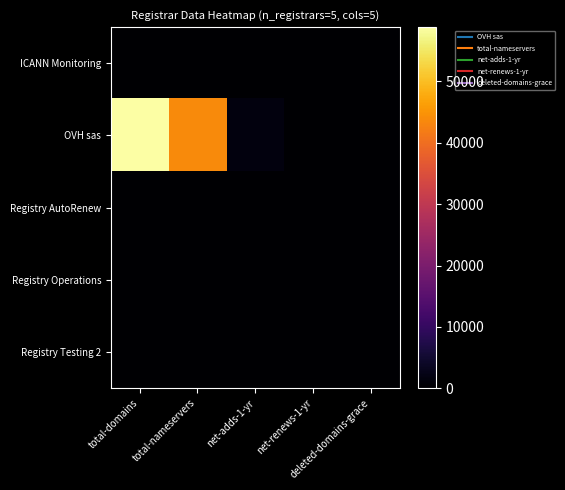

Which series has the largest total across all categories?

OVH sas